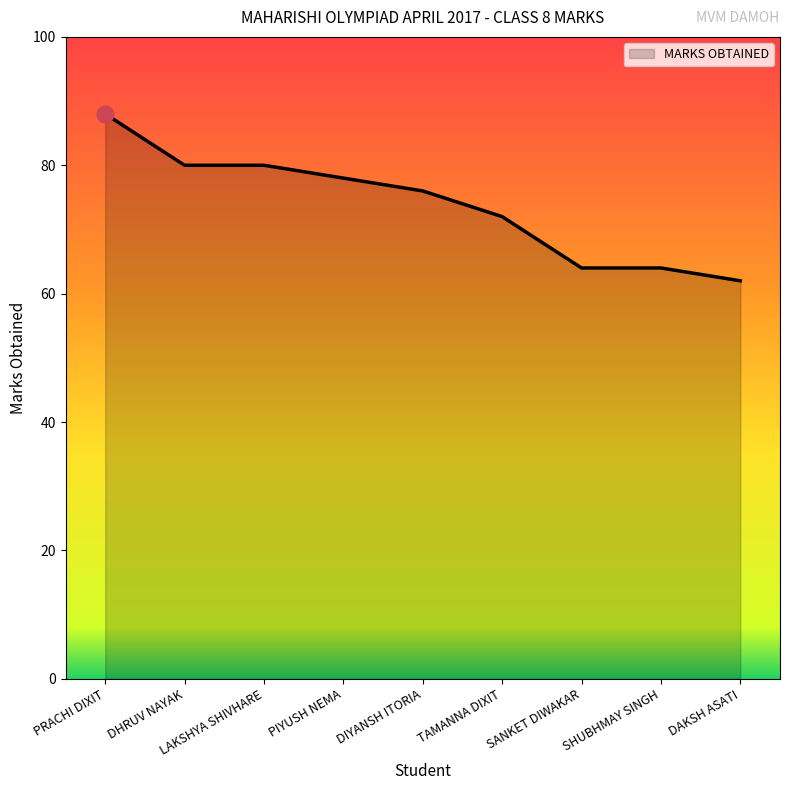

Reading left to right, what are all the values shown in this chart?

PRACHI DIXIT=88	DHRUV NAYAK=80	LAKSHYA SHIVHARE=80	PIYUSH NEMA=78	DIYANSH ITORIA=76	TAMANNA DIXIT=72	SANKET DIWAKAR=64	SHUBHMAY SINGH=64	DAKSH ASATI=62